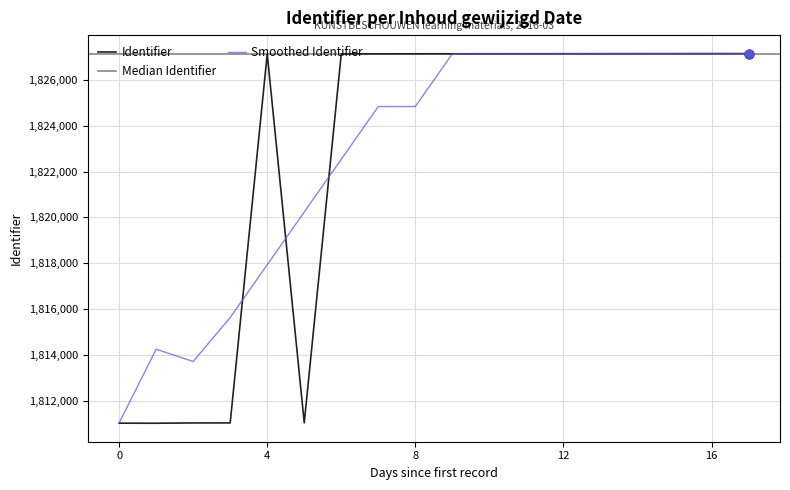

What is the lowest value of the Identifier series?

1811008.0